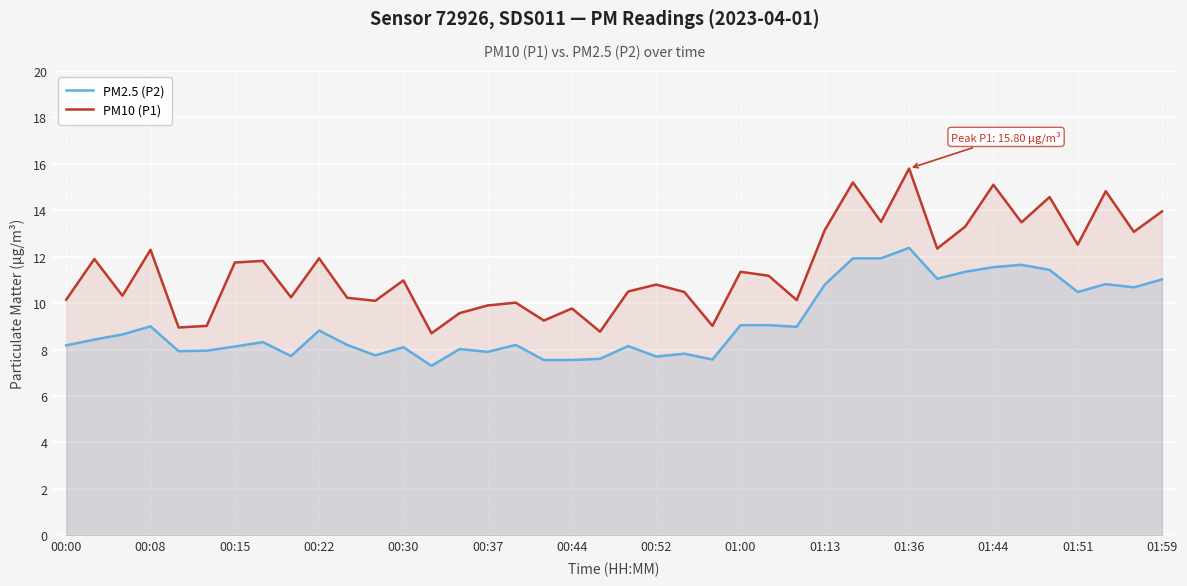

What is the value of the PM10 (P1) point at the 10th from the left?

11.9